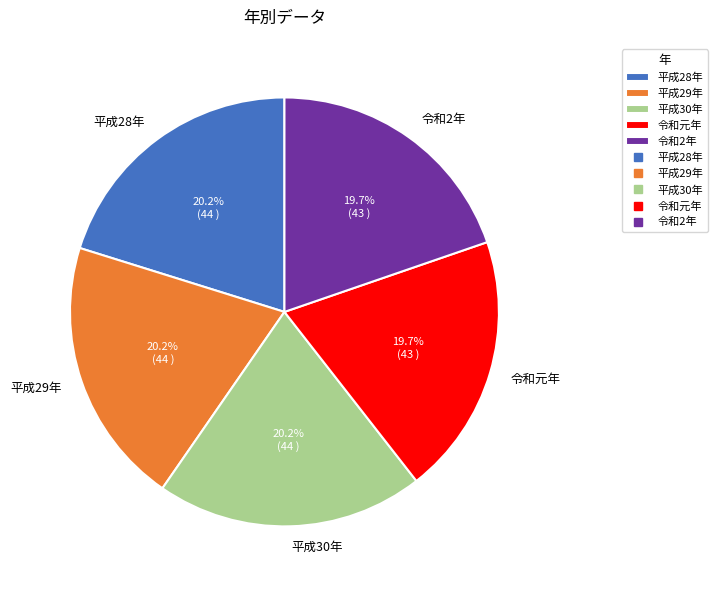

What is the ratio of the value at 平成29年 to the value at 令和2年?

1.0